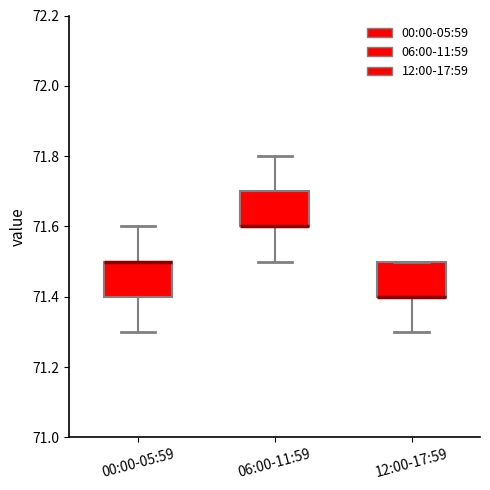

Where does the lower whisker of the box for 00:00-05:59 end on the y-axis? The values are not printed on the chart, so give them approximately, as read against the axis.

71.3